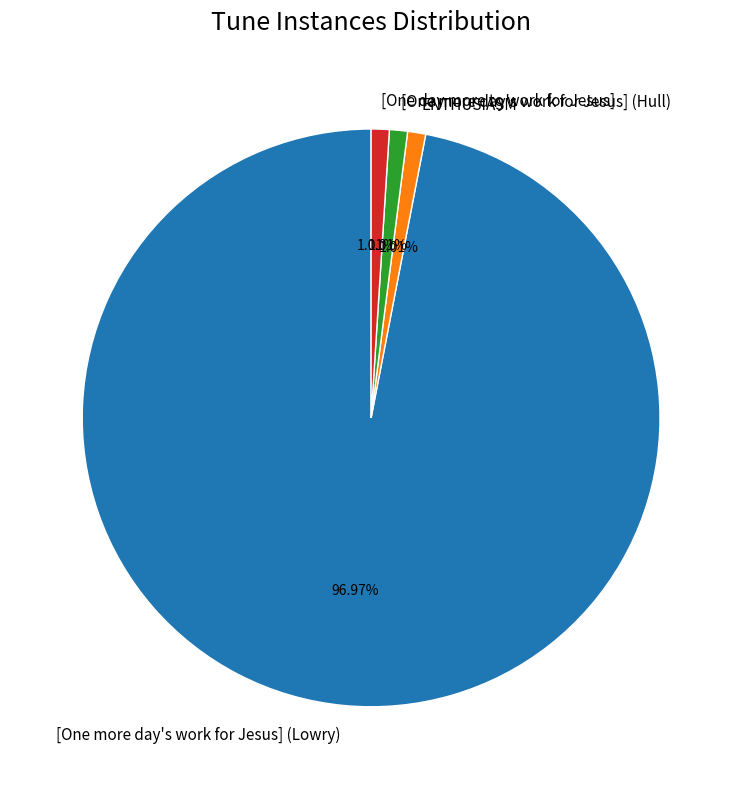

Which has a higher value, [One day more to work for Jesus] or [One more day's work for Jesus] (Lowry)?

[One more day's work for Jesus] (Lowry)